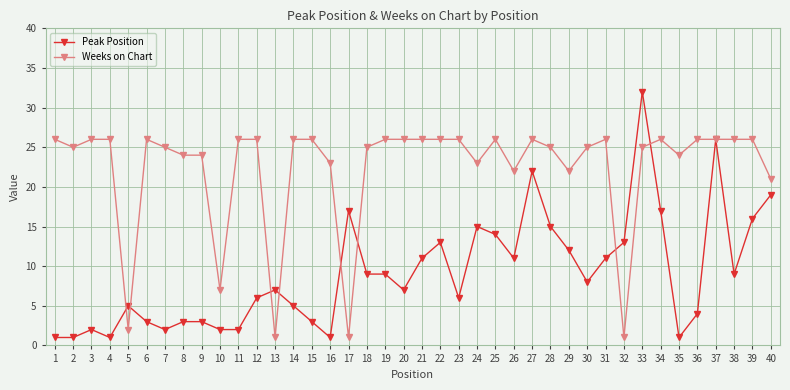

Is the value of Peak Position at 13 greater than the value of Weeks on Chart at 12?

No